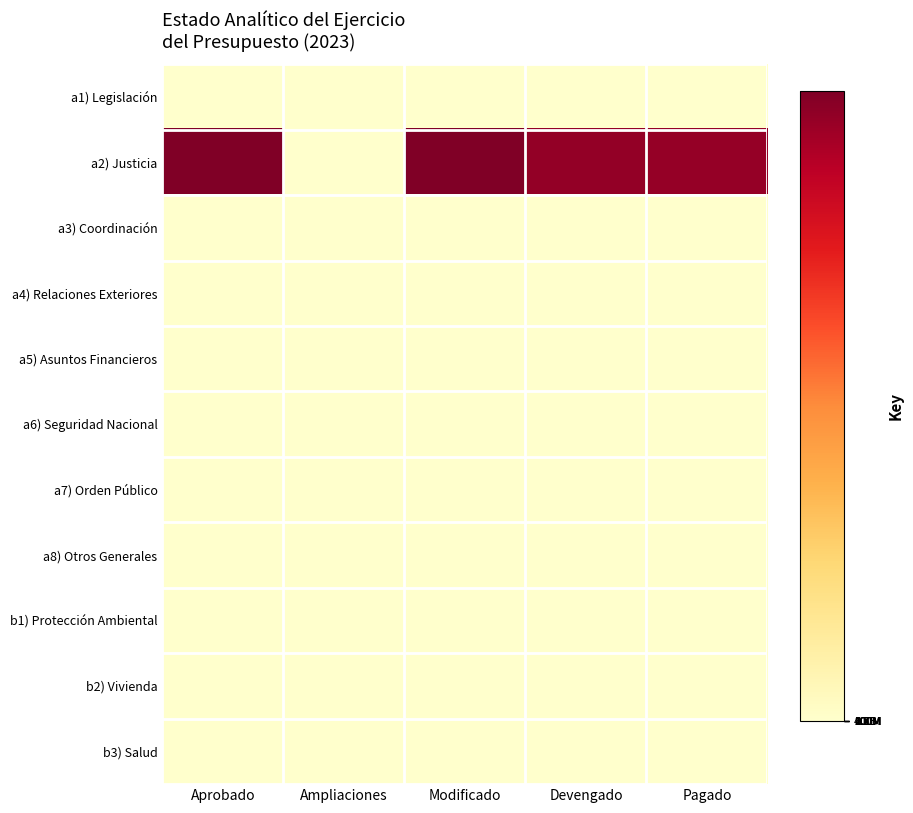

Rank the series by their maximum value, from lowest to highest.

a1) Legislación, a3) Coordinación, a4) Relaciones Exteriores, a5) Asuntos Financieros, a6) Seguridad Nacional, a7) Orden Público, a8) Otros Generales, b1) Protección Ambiental, b2) Vivienda, b3) Salud, a2) Justicia